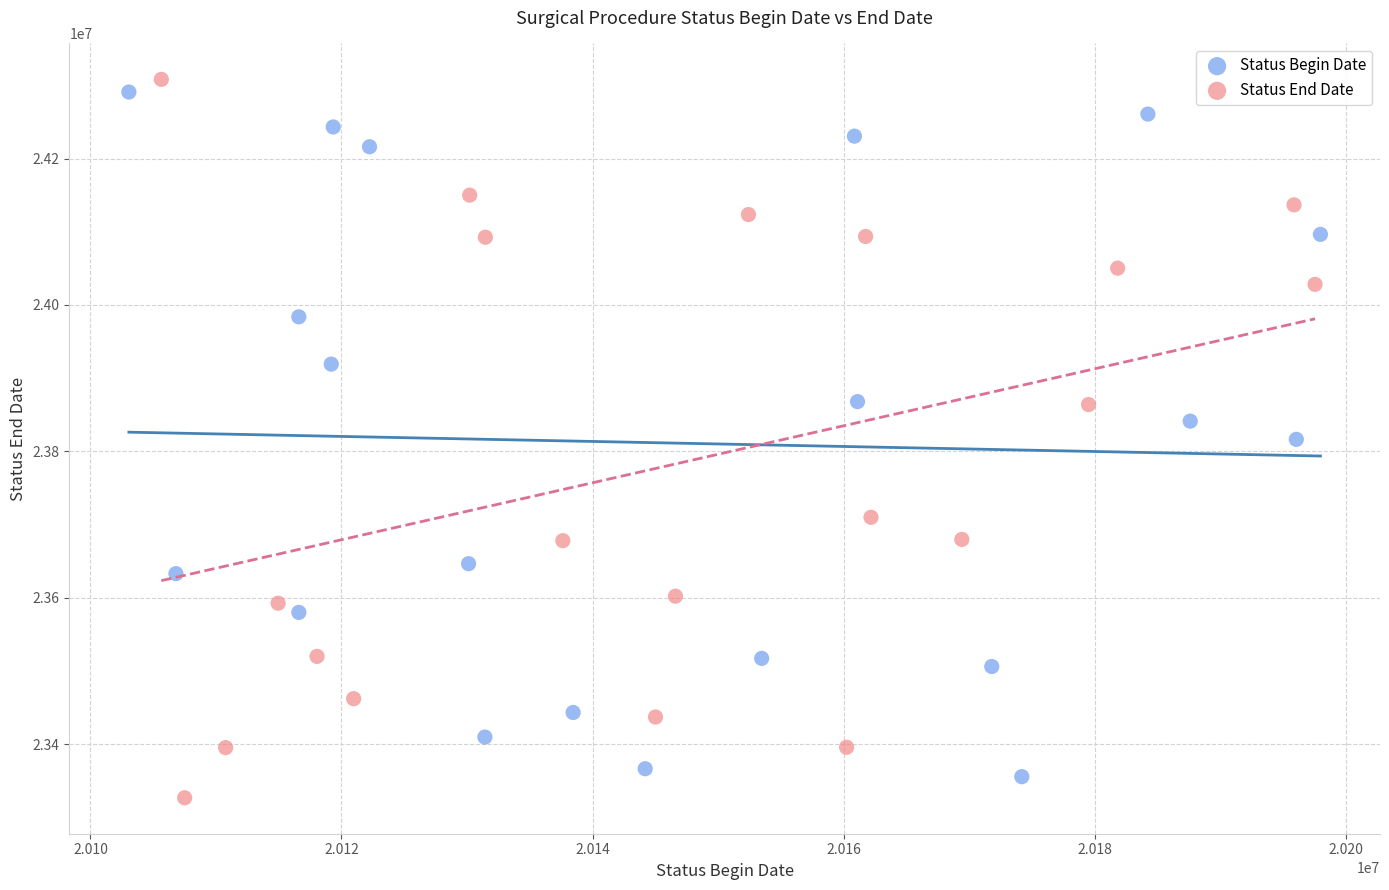

Which series reaches the minimum Y coordinate?

Status End Date